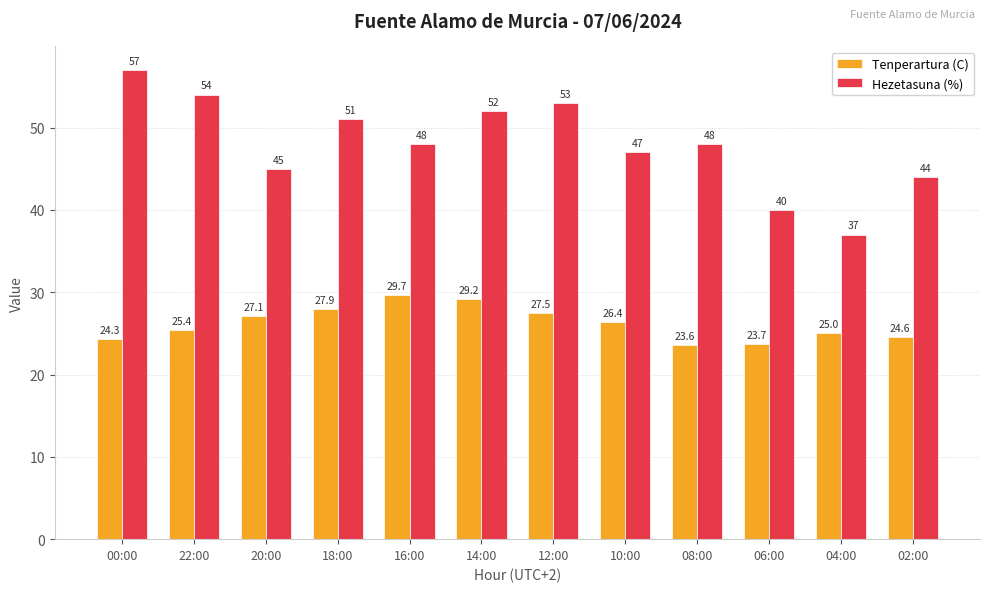

Reading right to left, transcribe all the data shown in this chart.

Tenperartura (C): 02:00=24.6	04:00=25.0	06:00=23.7	08:00=23.6	10:00=26.4	12:00=27.5	14:00=29.2	16:00=29.7	18:00=27.9	20:00=27.1	22:00=25.4	00:00=24.3
Hezetasuna (%): 02:00=44.0	04:00=37.0	06:00=40.0	08:00=48.0	10:00=47.0	12:00=53.0	14:00=52.0	16:00=48.0	18:00=51.0	20:00=45.0	22:00=54.0	00:00=57.0